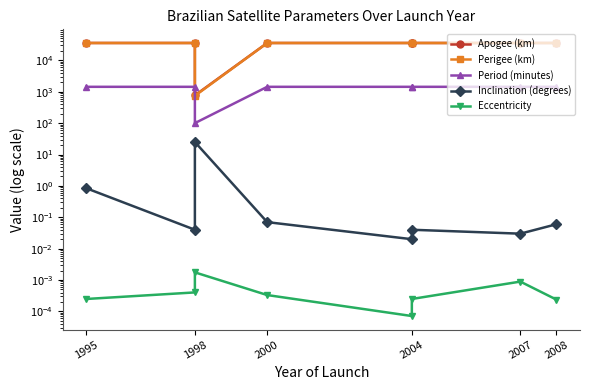

What are all the series names shown in the legend?

Apogee (km), Perigee (km), Period (minutes), Inclination (degrees), Eccentricity